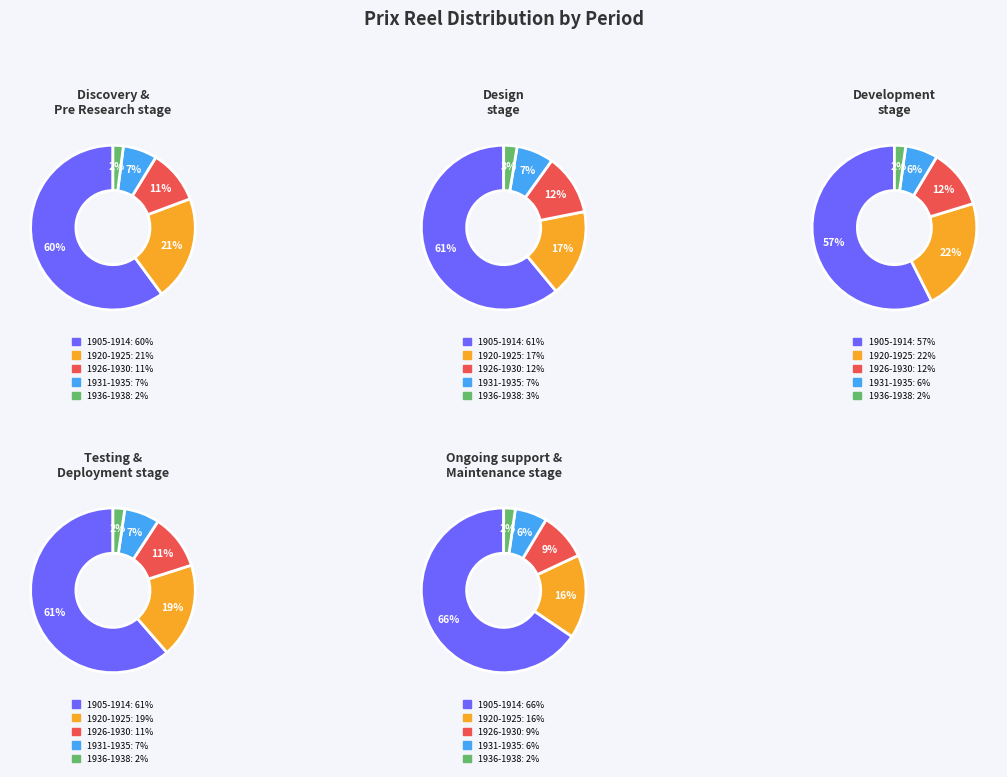

Do 1905 and 1909 together represent more than half of the pie?

No